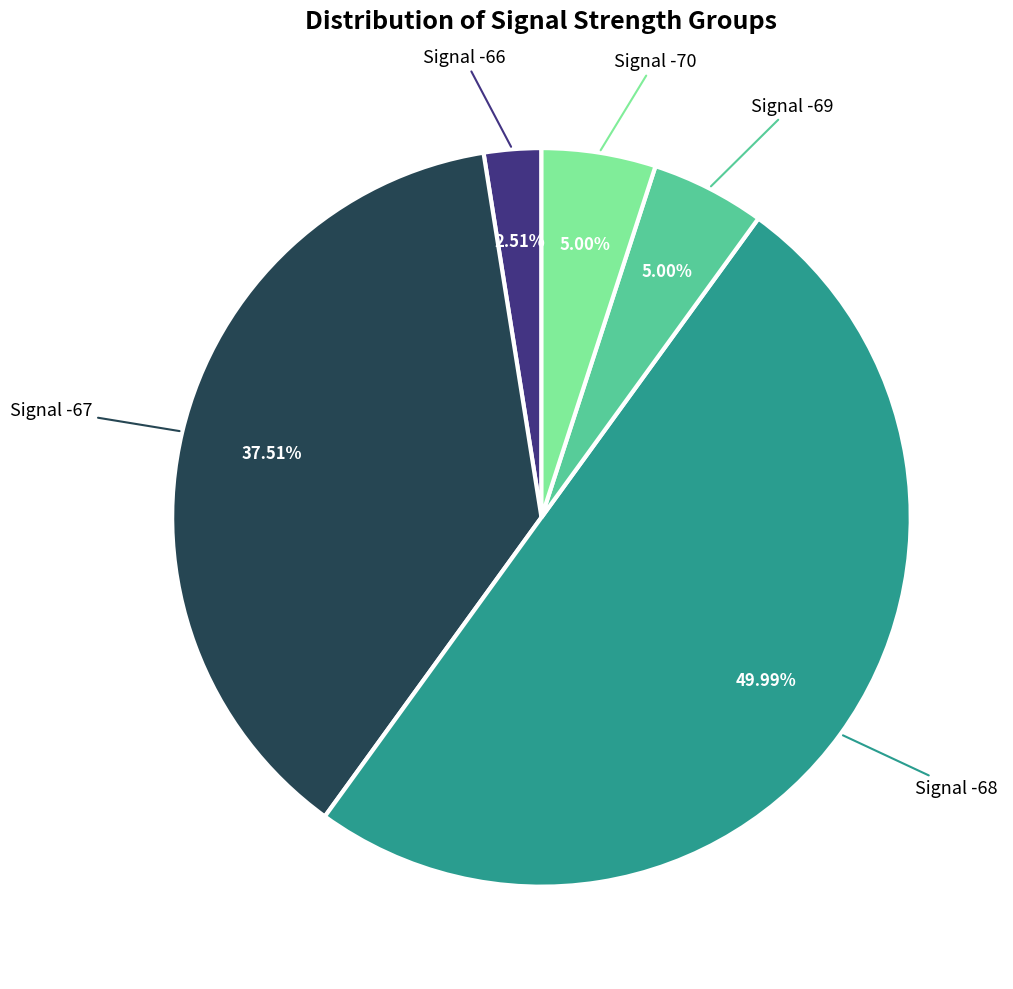

Combined, do Signal -69 and Signal -70 account for over 50%?

No